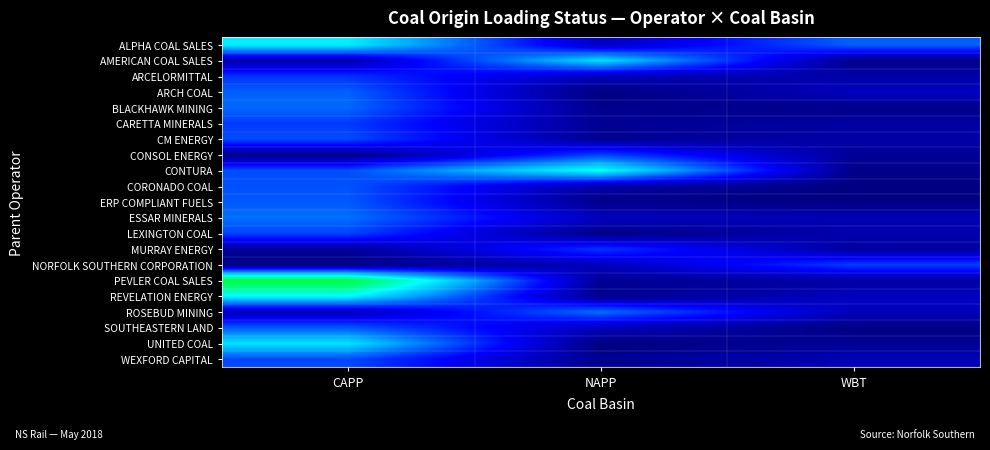

What is the total value across all series at NAPP?

10.8